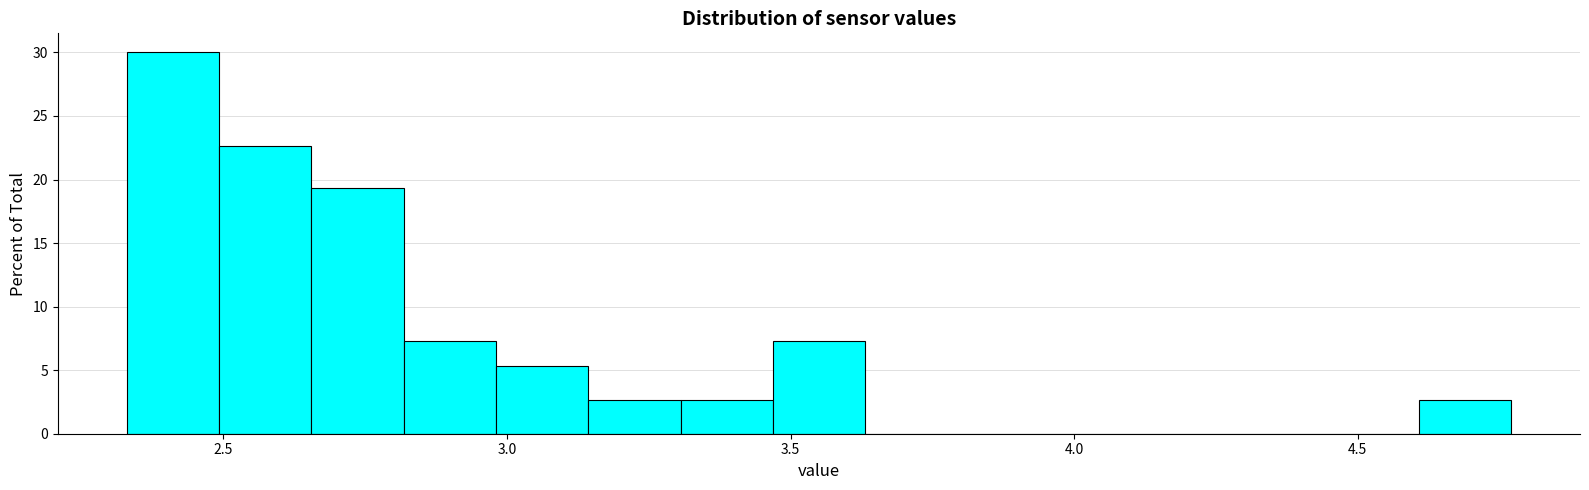

Around what value on the x-axis is the tallest bar? Give the approximate position of its centre, as read against the axis.

2.40